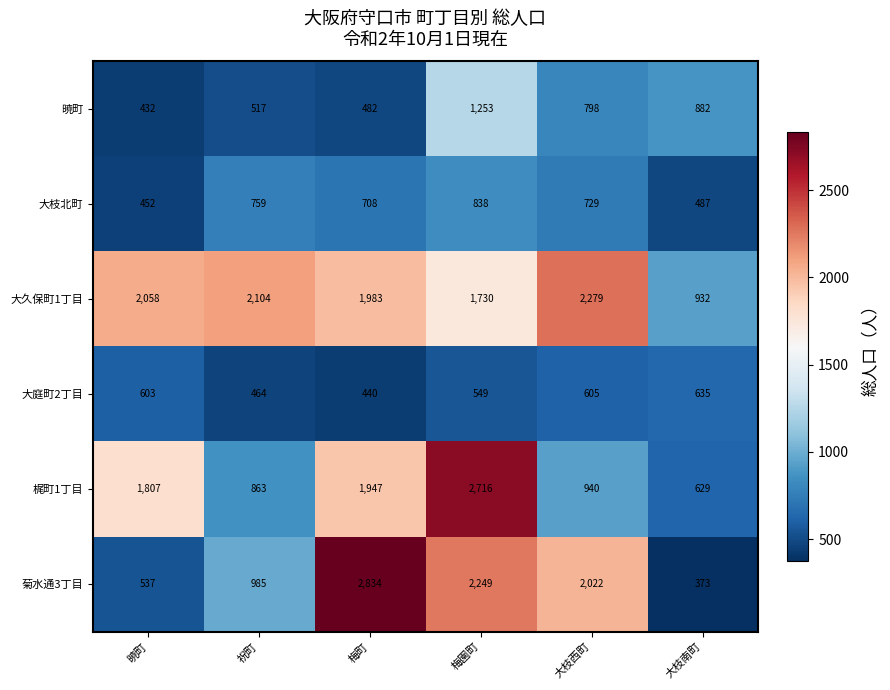

What is the sum of the 大枝北町 values at 大枝南町 and 暁町?

939